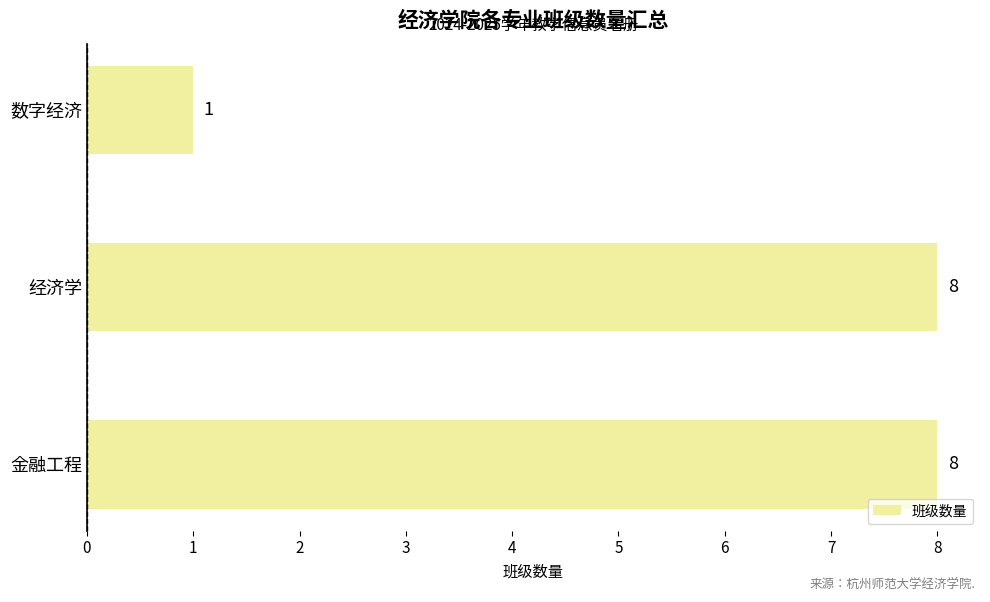

What is the sum of the values at 经济学 and 金融工程?

16